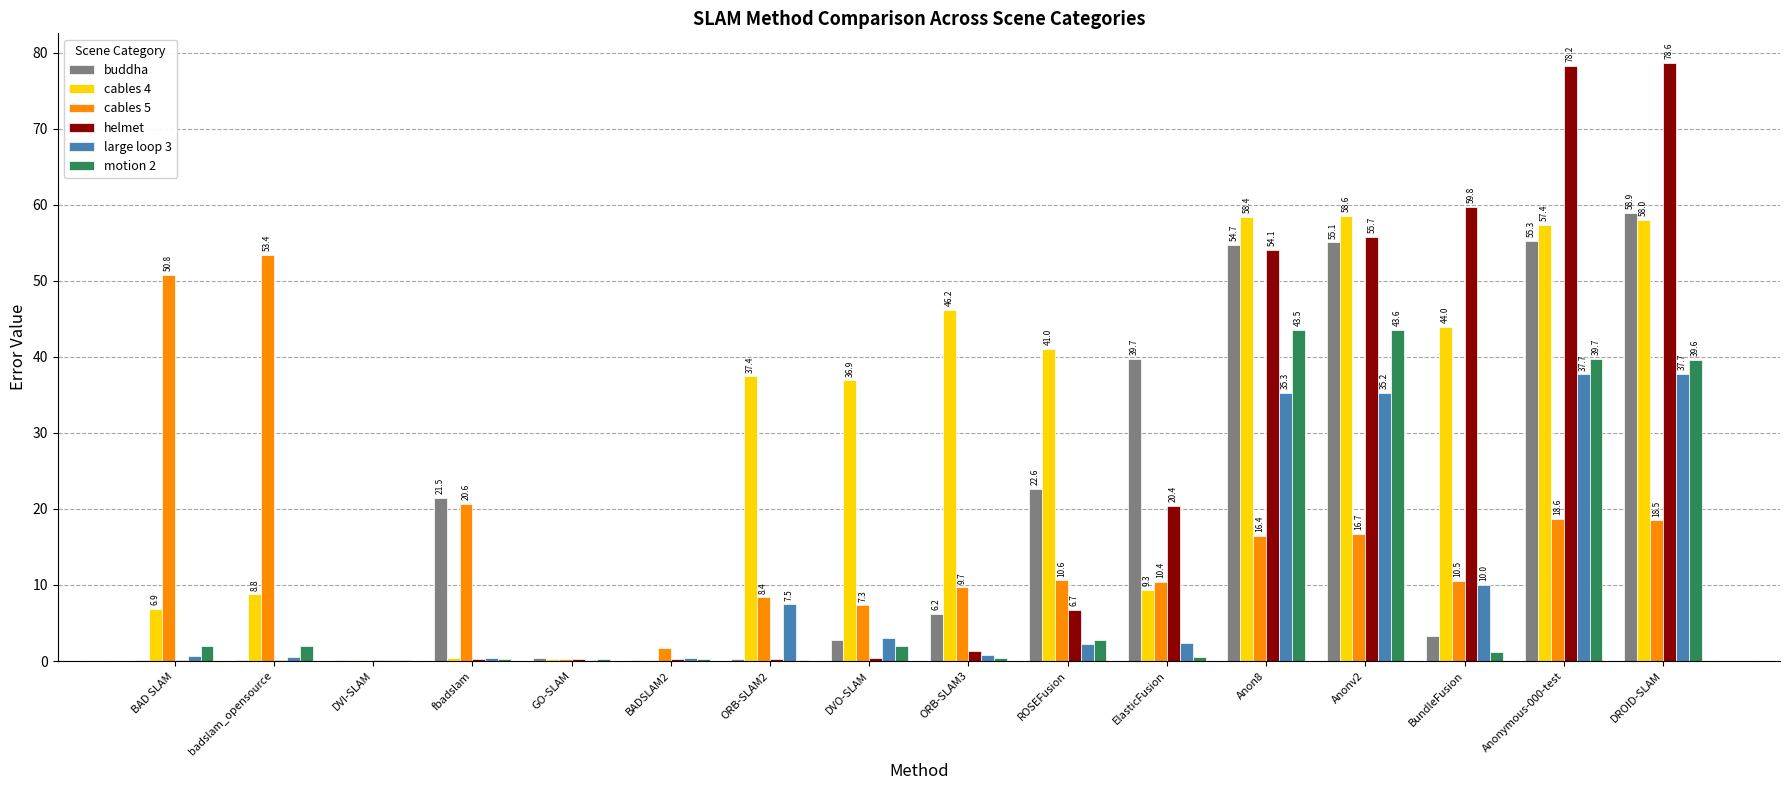

Is it true that cables 5 equals 0.2 at GO-SLAM?

True